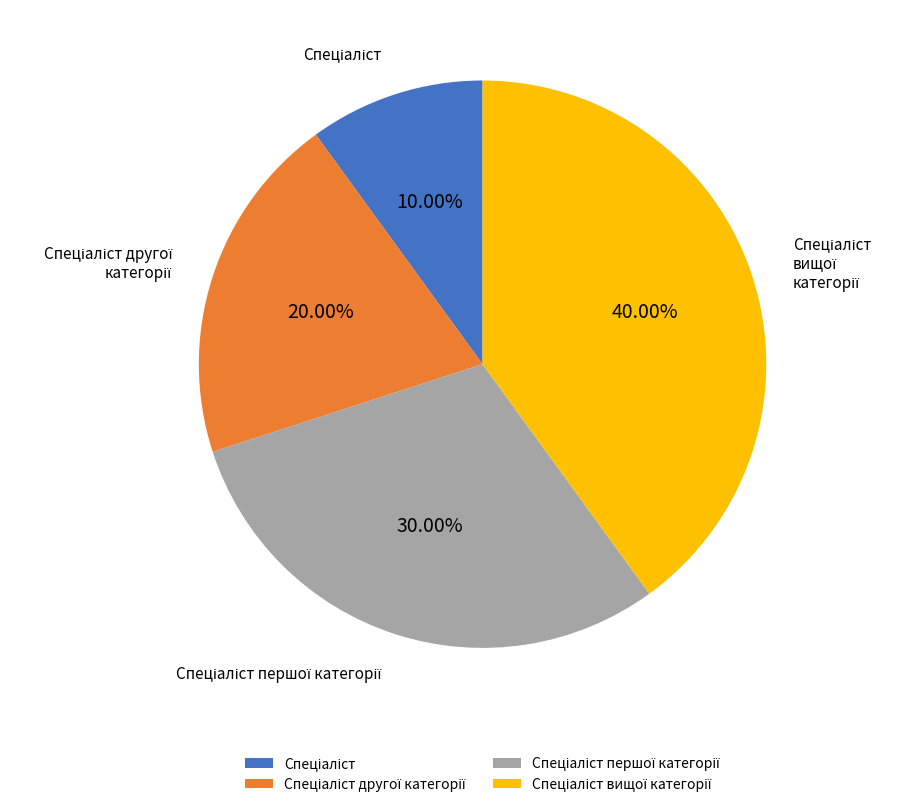

Is there a majority slice in this chart?

No